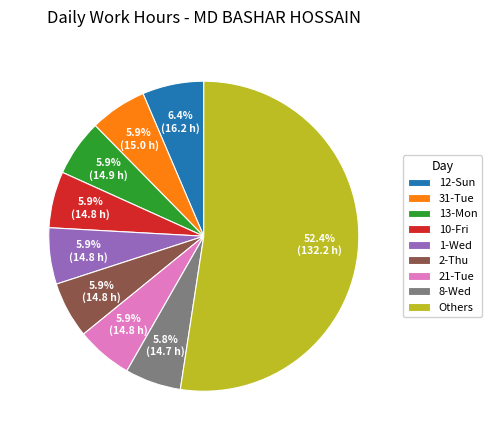

Which category has the biggest portion of the pie?

Others